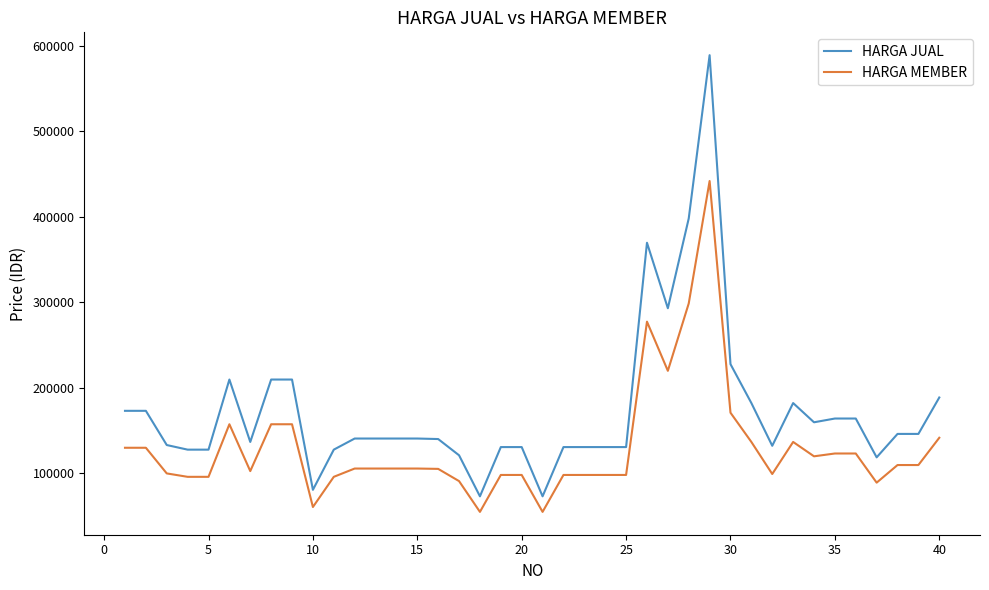

Rank the series by their maximum value, from lowest to highest.

HARGA MEMBER, HARGA JUAL